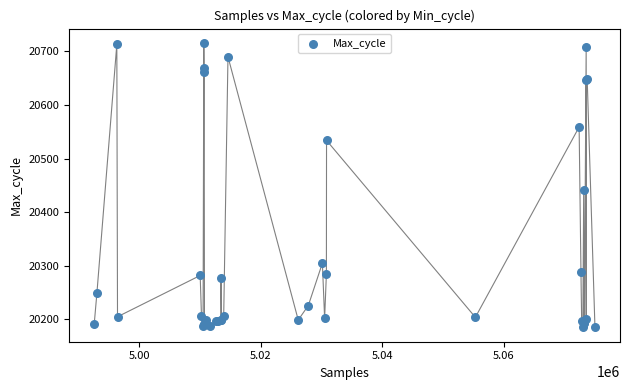

What Y value in the scatter plot is closest to 20450?

20442